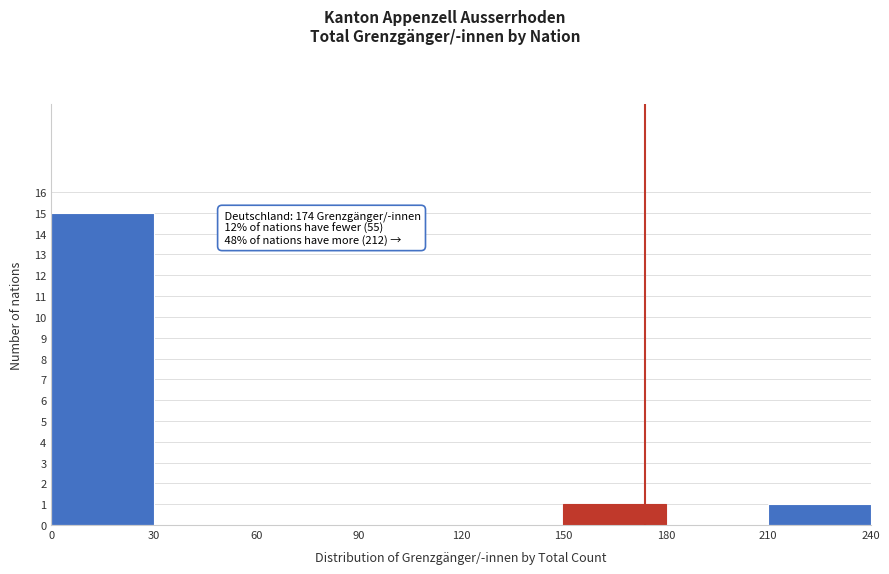

Over which range of the x-axis is the bar tallest?

0 to 30